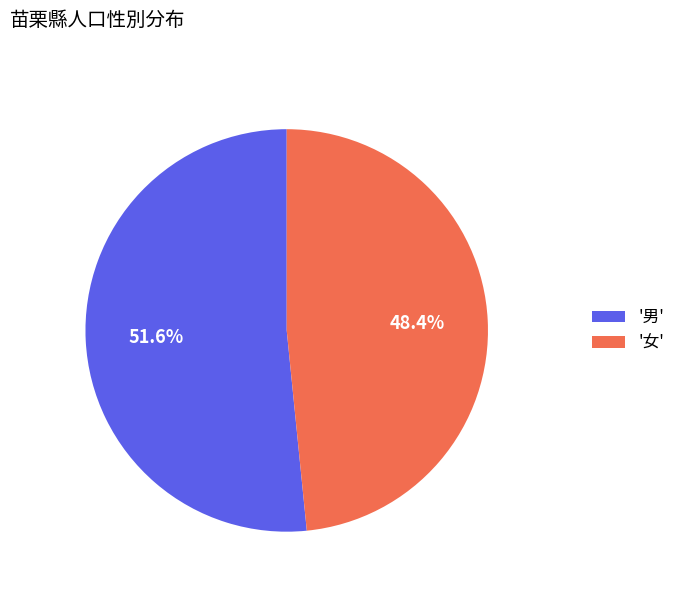

To the nearest percent, what is the difference between the largest and smallest slice percentages?

3%